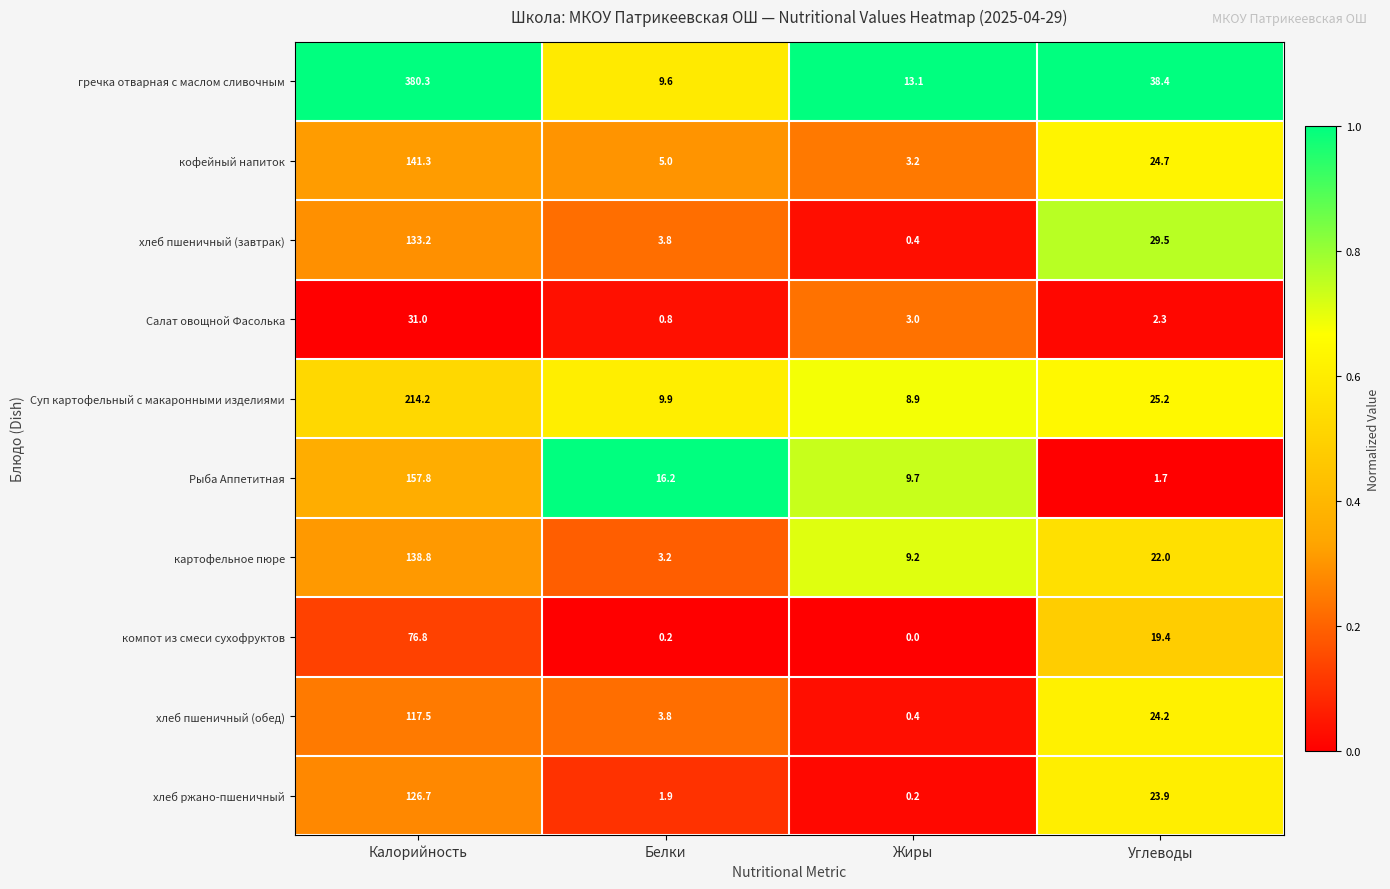

What is the total value across all series at Калорийность?

1517.6